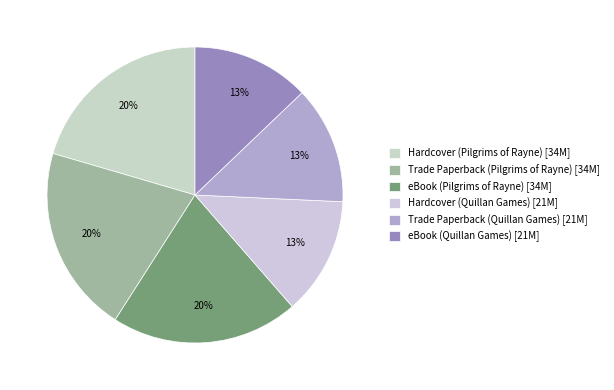

Count the number of slices in the pie.

6